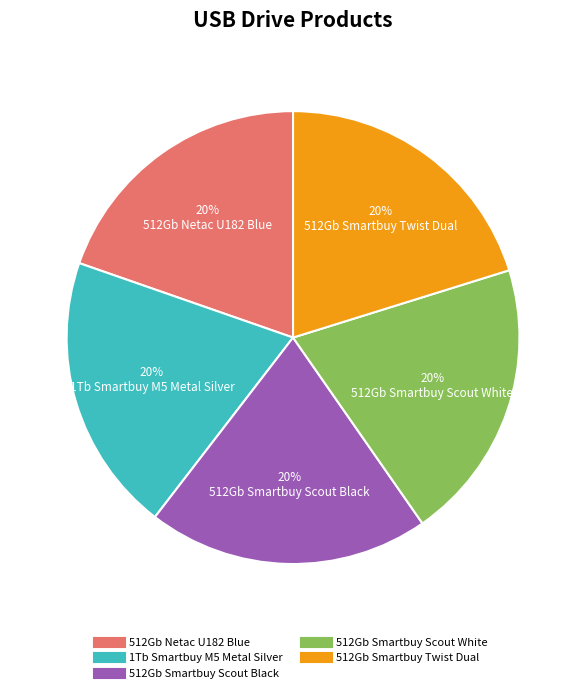

How many segments does this pie chart have?

5